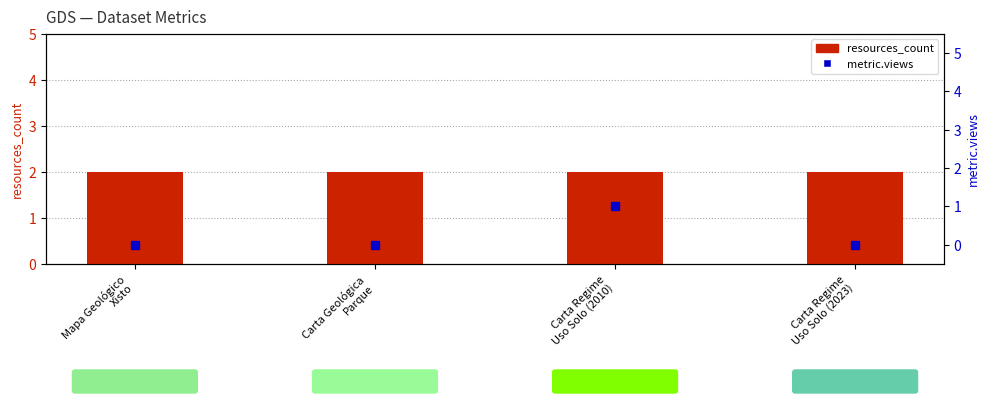

True or false: metric.views has a value of 0 at Mapa Geológico
Xisto.

True